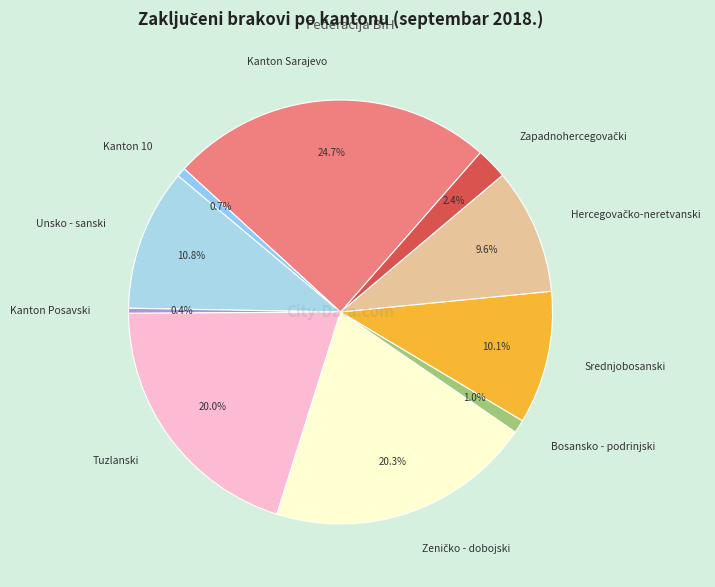

Is it true that Tuzlanski is 20% of the pie?

True